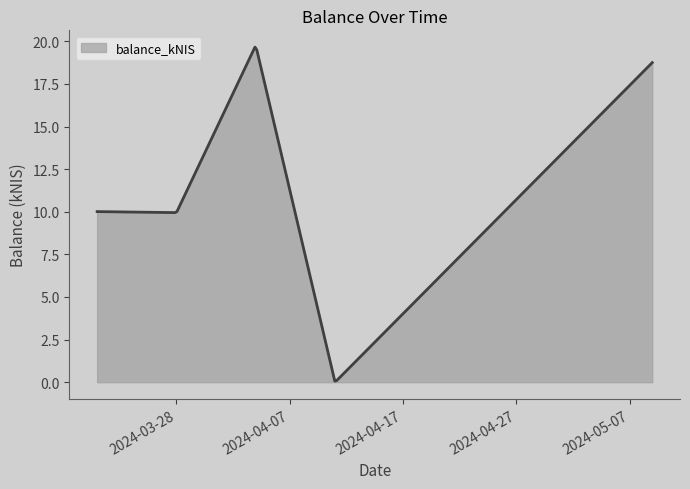

Where is the data nearest to the value 9?

2024-03-28